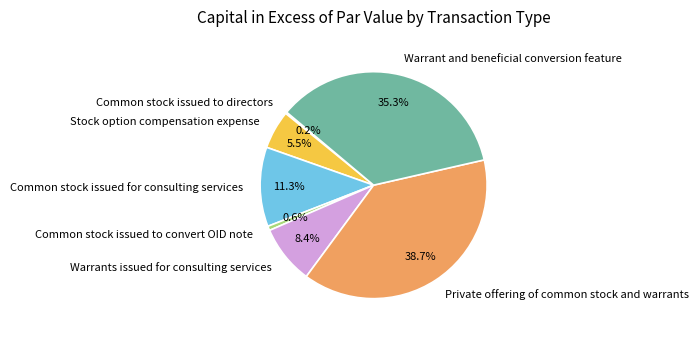

Which slice is the largest?

Private offering of common stock and warrants